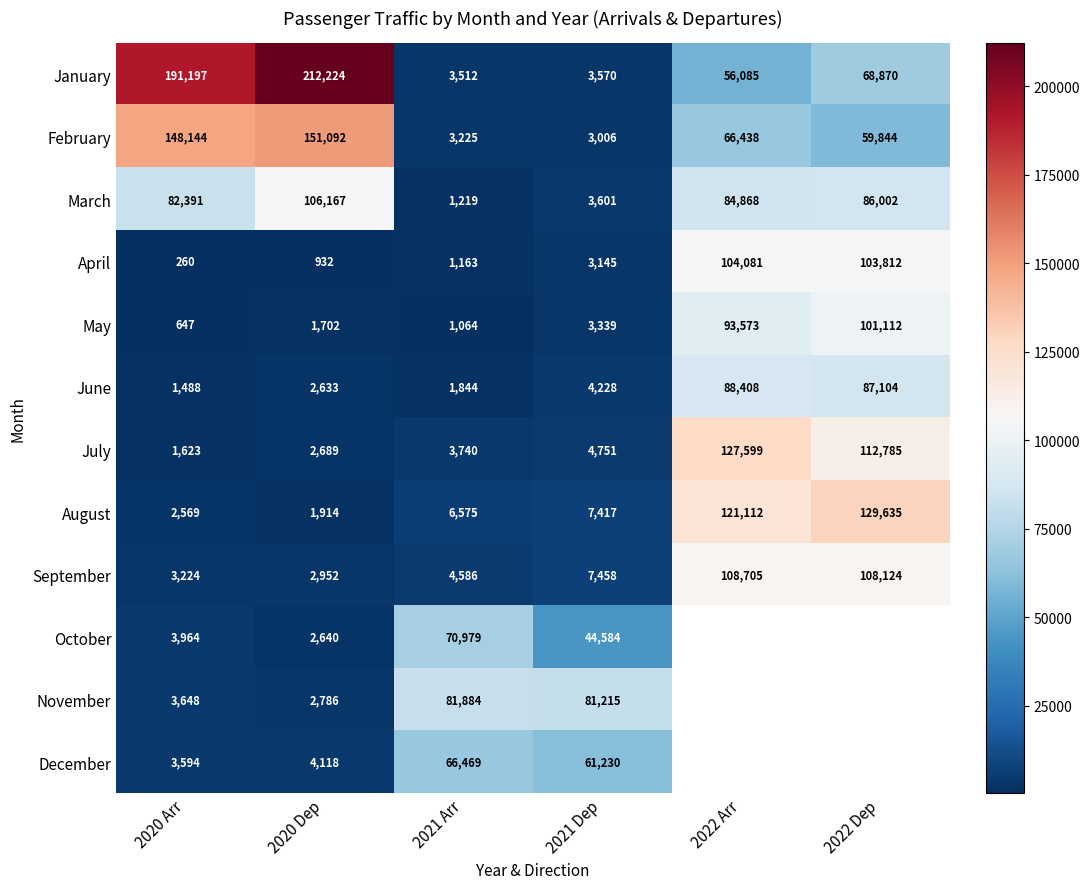

Is the value of April at 2020 Dep greater than the value of November at 2021 Arr?

No